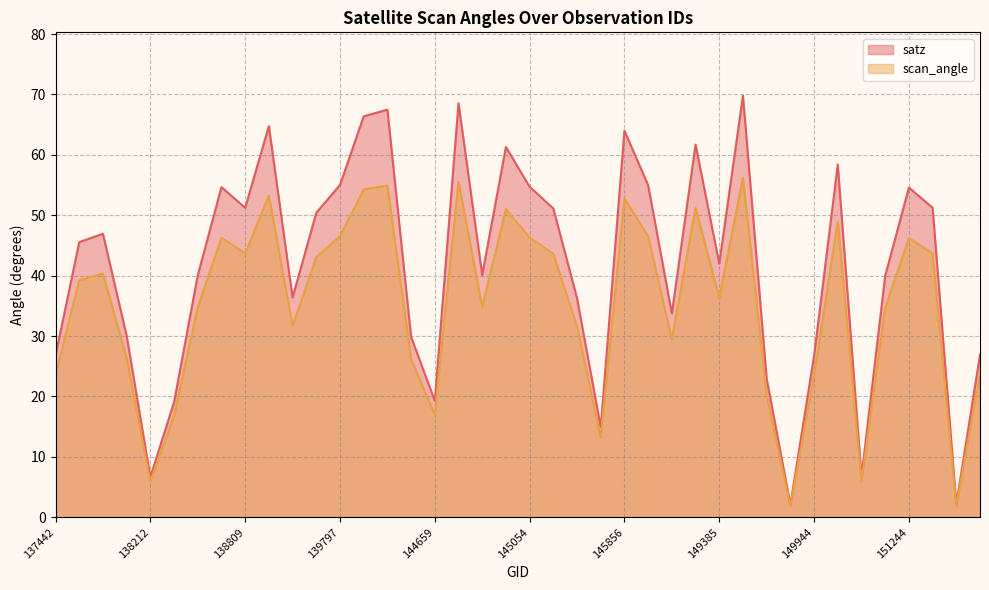

Rank the series by their maximum value, from lowest to highest.

scan_angle, satz